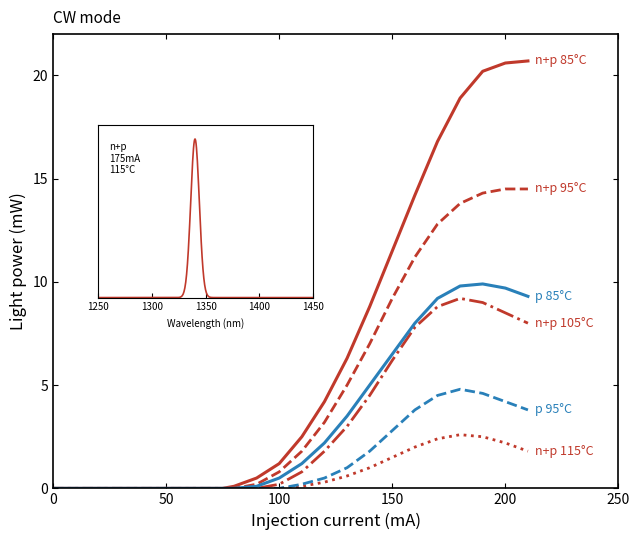

Reading left to right, what are all the values shown in this chart?

n+p 85°C: 0.0	0.0	0.0	0.0	0.0	0.0	0.0	0.0	0.0	0.0	0.0	0.1	0.5	1.2	2.5	4.2	6.3	8.8	11.5	14.2	16.8	18.9	20.2	20.6	20.7
n+p 95°C: 0.0	0.0	0.0	0.0	0.0	0.0	0.0	0.0	0.0	0.0	0.0	0.0	0.2	0.8	1.8	3.2	5.0	7.0	9.2	11.2	12.8	13.8	14.3	14.5	14.5
n+p 105°C: 0.0	0.0	0.0	0.0	0.0	0.0	0.0	0.0	0.0	0.0	0.0	0.0	0.0	0.2	0.8	1.8	3.0	4.5	6.2	7.8	8.8	9.2	9.0	8.5	8.0
n+p 115°C: 0.0	0.0	0.0	0.0	0.0	0.0	0.0	0.0	0.0	0.0	0.0	0.0	0.0	0.0	0.1	0.3	0.6	1.0	1.5	2.0	2.4	2.6	2.5	2.2	1.8
p 85°C: 0.0	0.0	0.0	0.0	0.0	0.0	0.0	0.0	0.0	0.0	0.0	0.0	0.1	0.5	1.2	2.2	3.5	5.0	6.5	8.0	9.2	9.8	9.9	9.7	9.3
p 95°C: 0.0	0.0	0.0	0.0	0.0	0.0	0.0	0.0	0.0	0.0	0.0	0.0	0.0	0.0	0.2	0.5	1.0	1.8	2.8	3.8	4.5	4.8	4.6	4.2	3.8